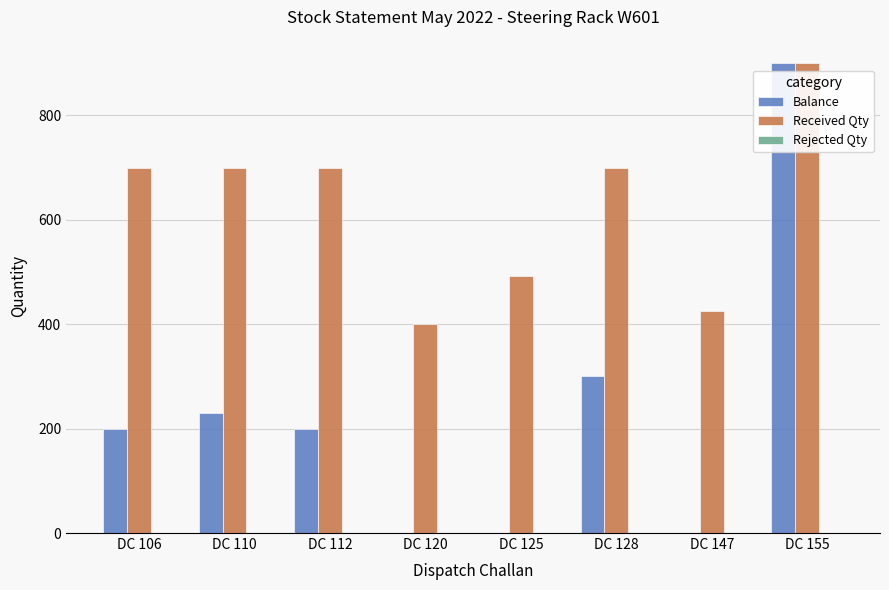

At which label is Balance closest to 450?

DC 128